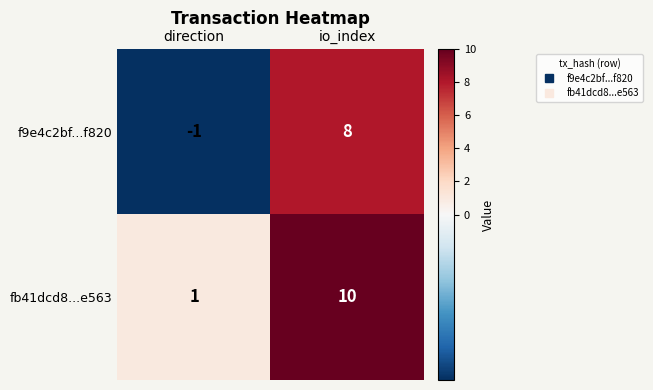

Reading left to right, transcribe all the data shown in this chart.

f9e4c2bf...f820: direction=-1	io_index=8
fb41dcd8...e563: direction=1	io_index=10